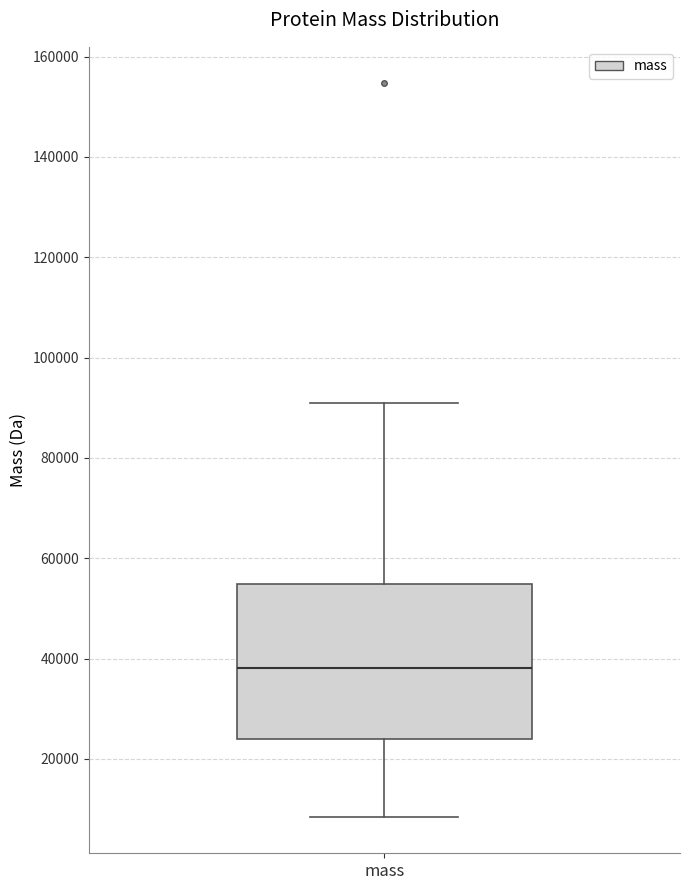

Where does the lower whisker of the box for mass end on the y-axis? The values are not printed on the chart, so give them approximately, as read against the axis.

8000